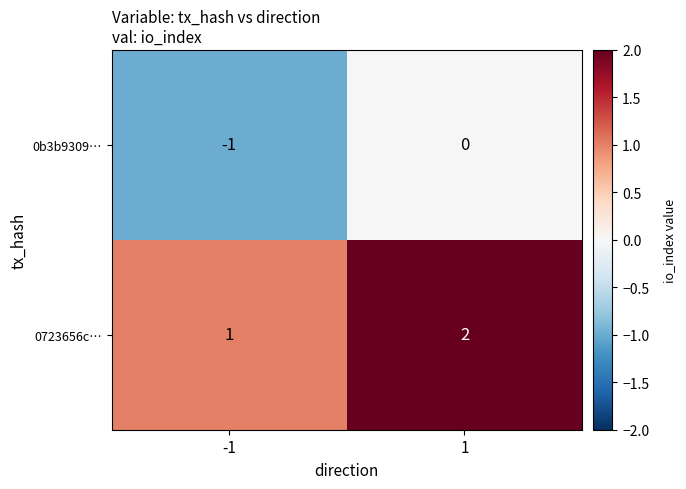

True or false: 0b3b9309… has a value of -1 at -1.

True